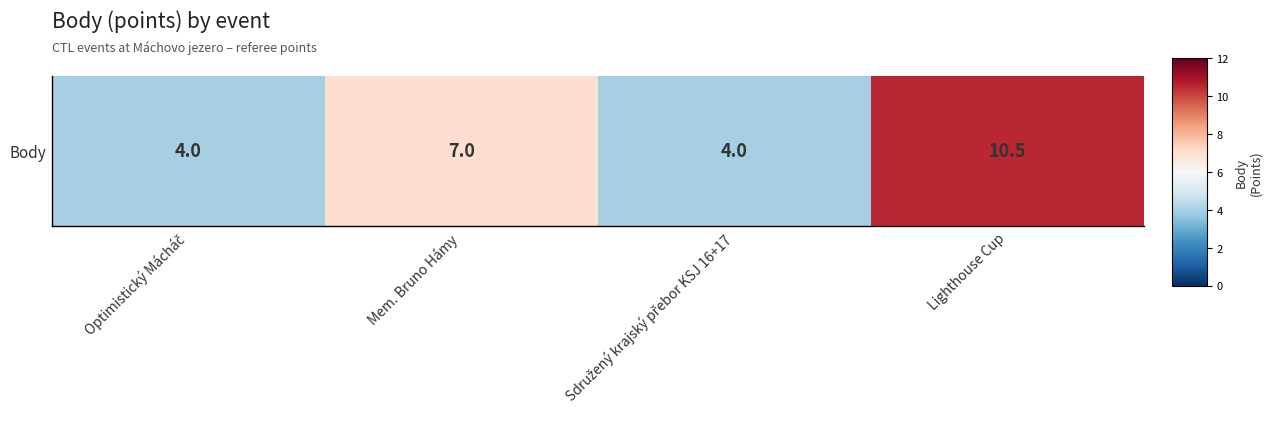

How many values exceed 7?

1